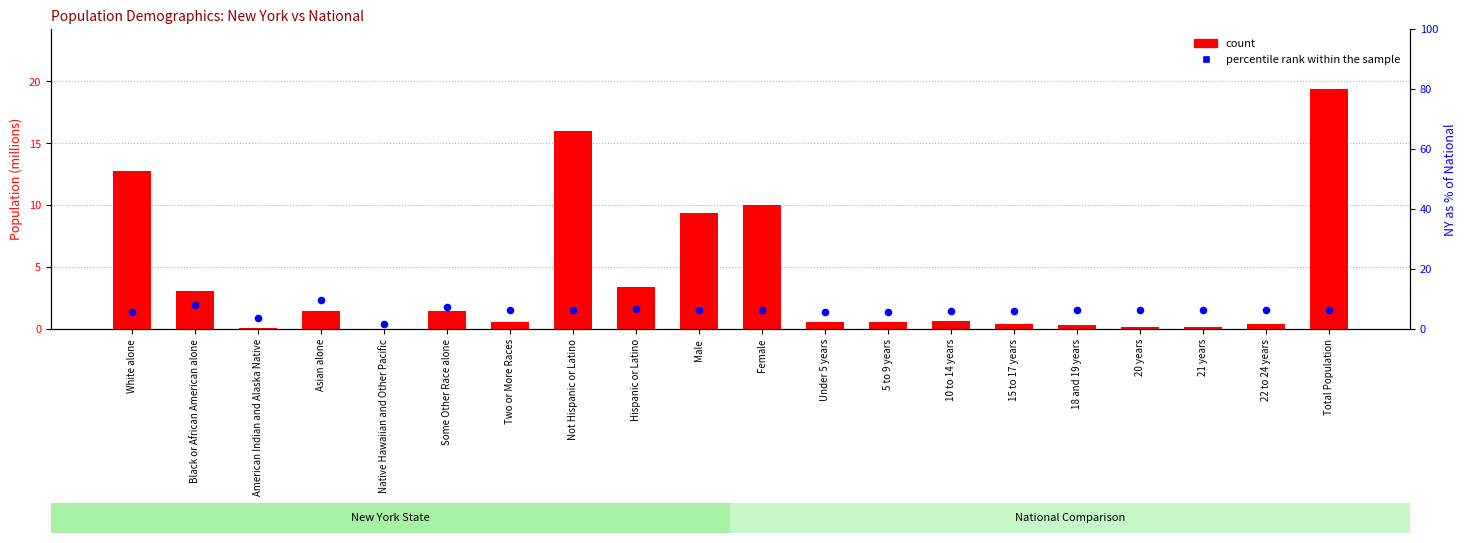

At how many categories does at least one series exceed 14?

2